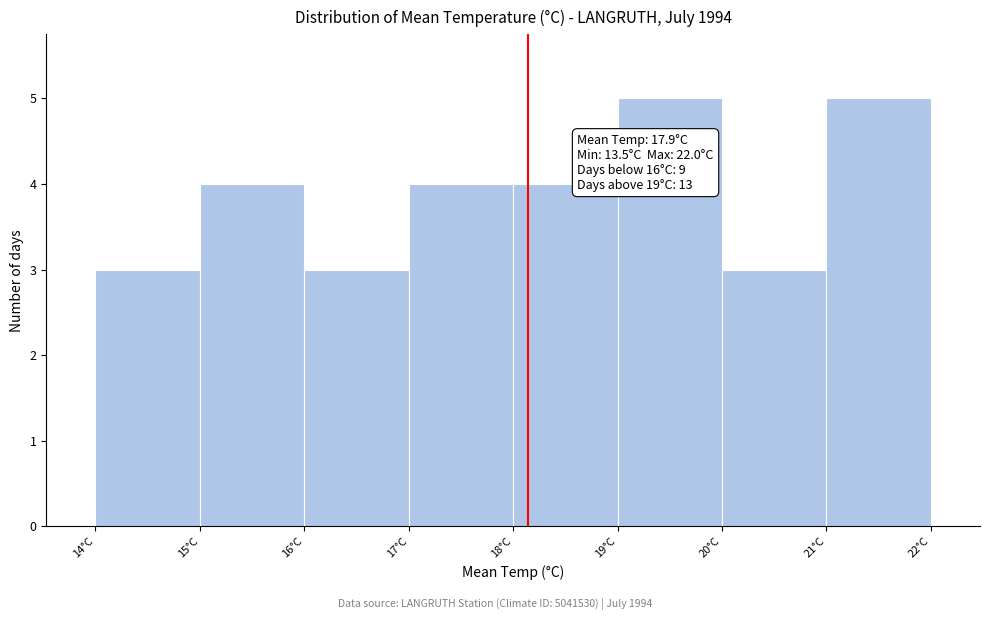

Reading right to left, extract all data points from this chart.

21°C=5	20°C=3	19°C=5	18°C=4	17°C=4	16°C=3	15°C=4	14°C=3